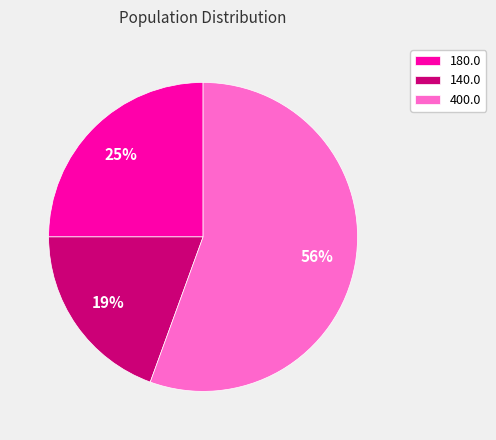

Is the sum of 180.0 and 140.0 greater than half?

No